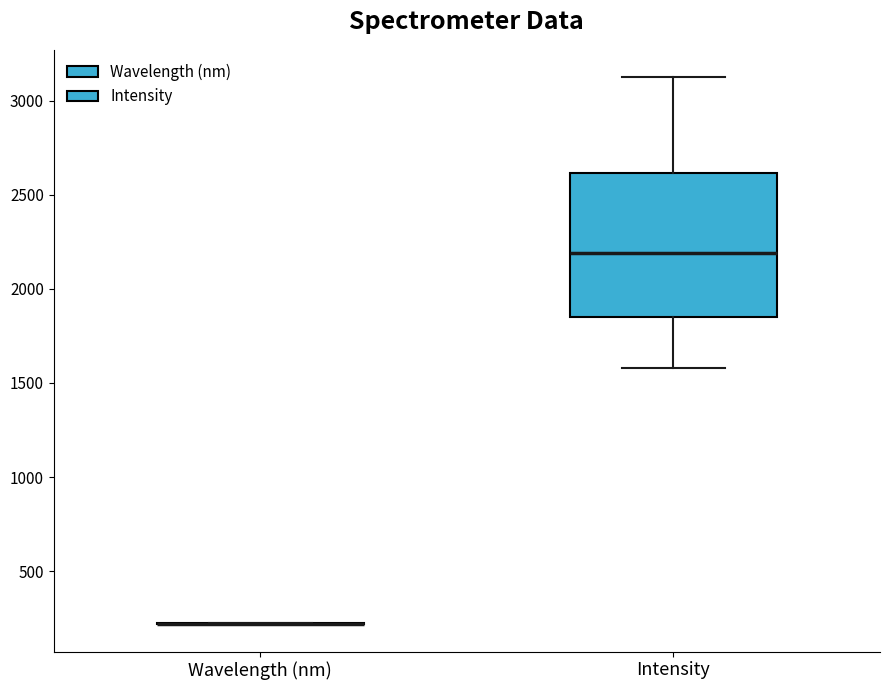

Where is the upper edge of the box for Intensity on the y-axis? The values are not printed on the chart, so give them approximately, as read against the axis.

2600